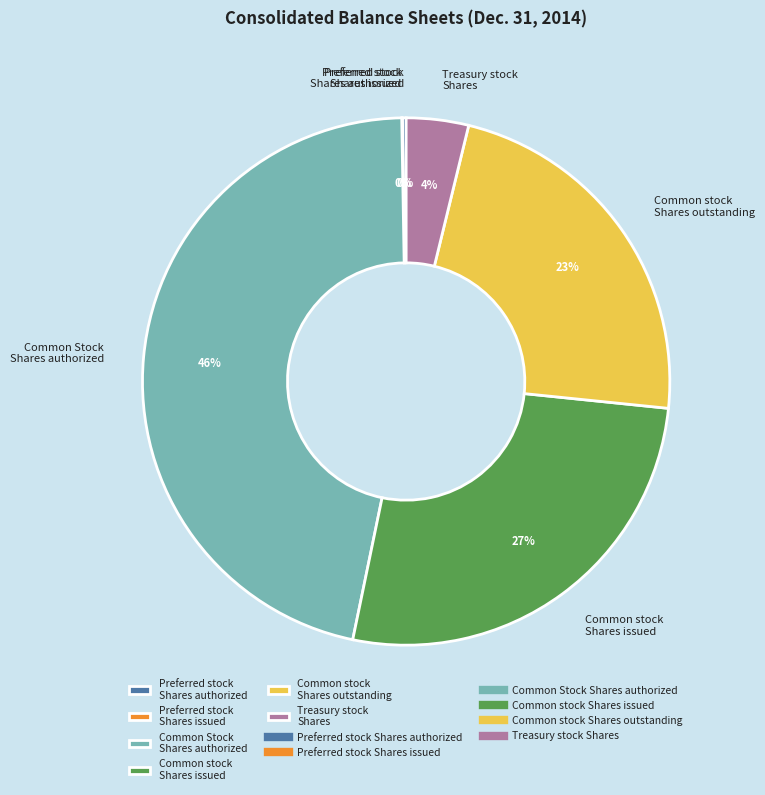

To the nearest percent, what is the difference between the largest and smallest slice percentages?

46%